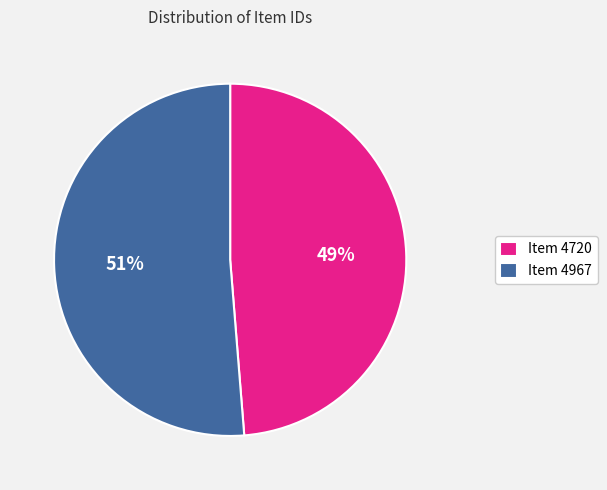

To the nearest percent, what percentage of the pie is Item 4967?

51%